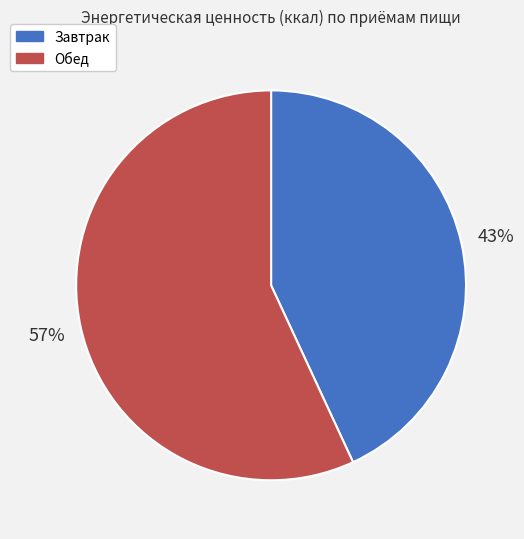

What is the majority slice?

Обед